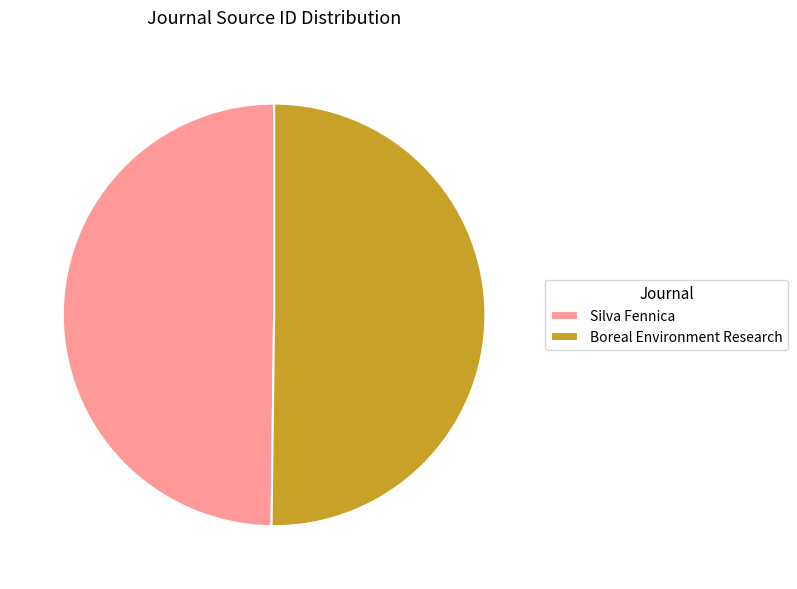

The Silva Fennica slice represents 61% of the pie. True or false?

False